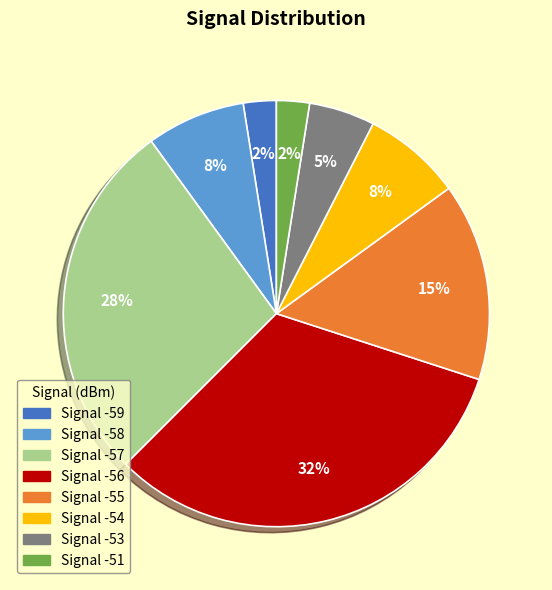

Does any single category account for the majority?

No